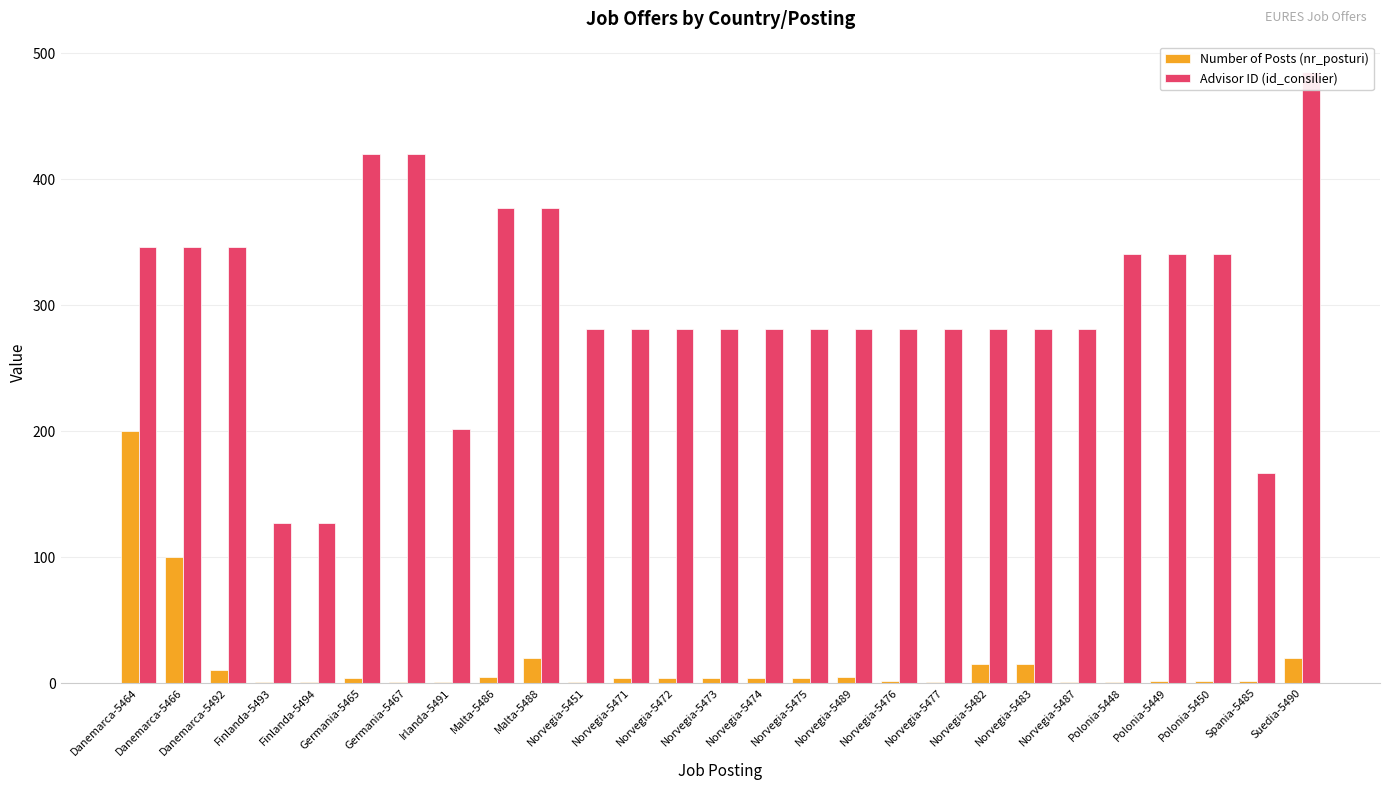

What is the difference between the highest and lowest values at Malta-5488?

357